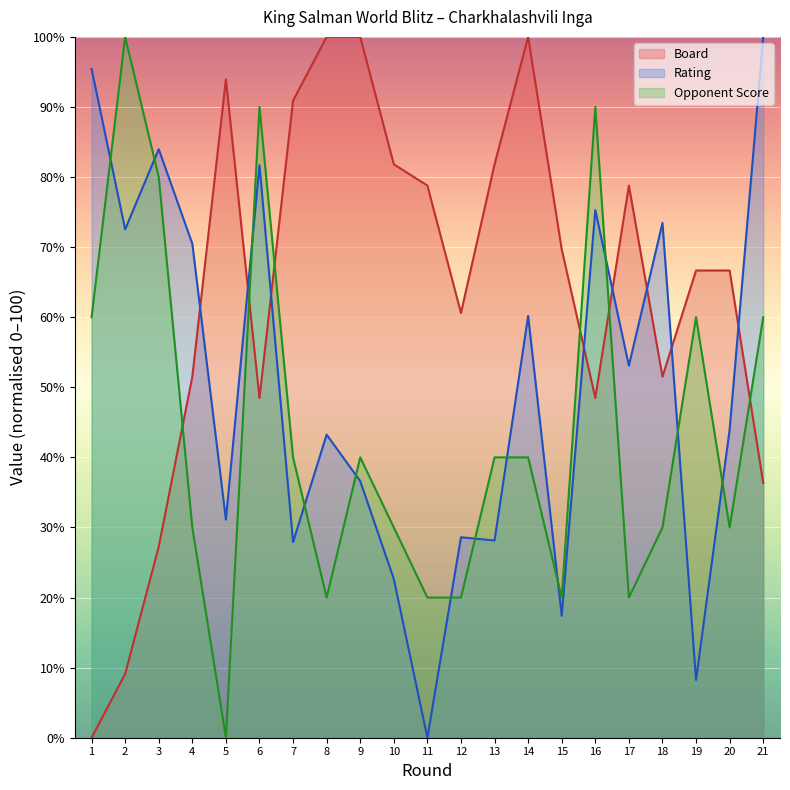

Is it true that Rating equals 28.6 at 12?

True